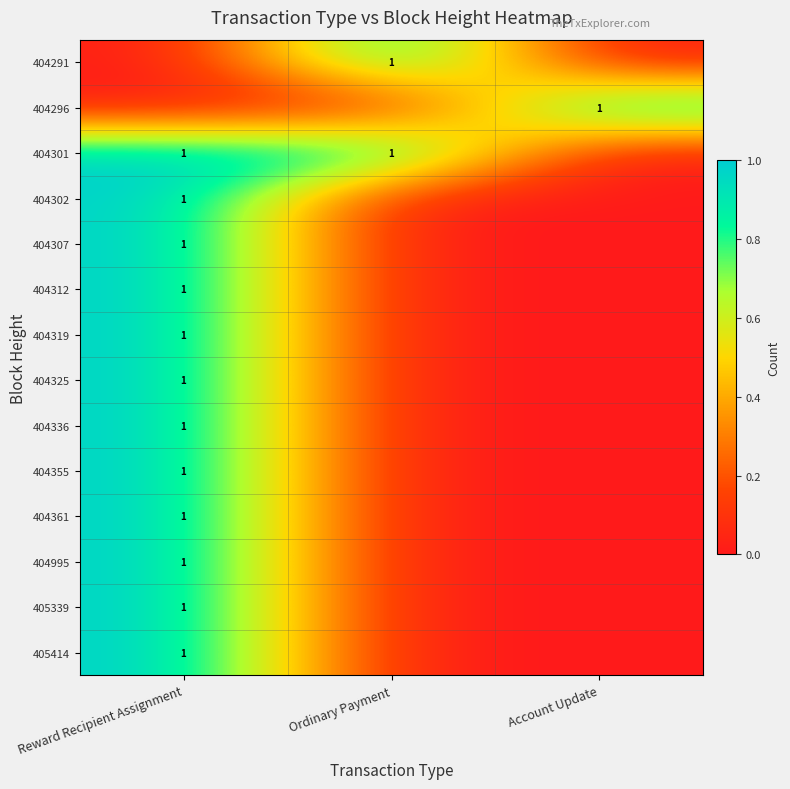

True or false: 404301 has a value of 1 at Reward Recipient Assignment.

True